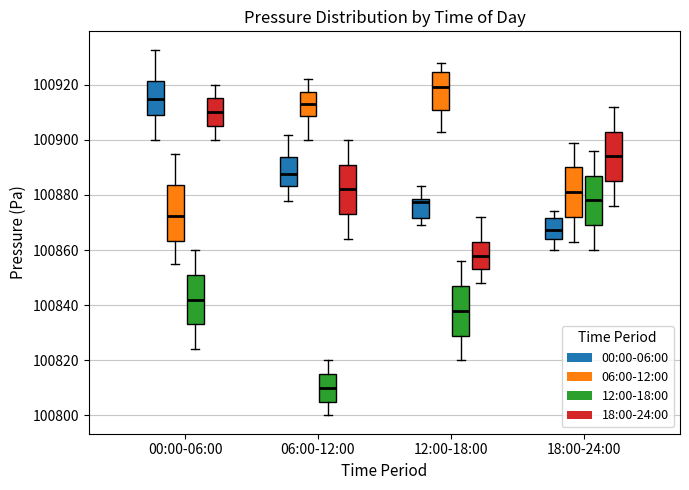

Which box's median line is the lowest?

06:00-12:00 (12:00-18:00)